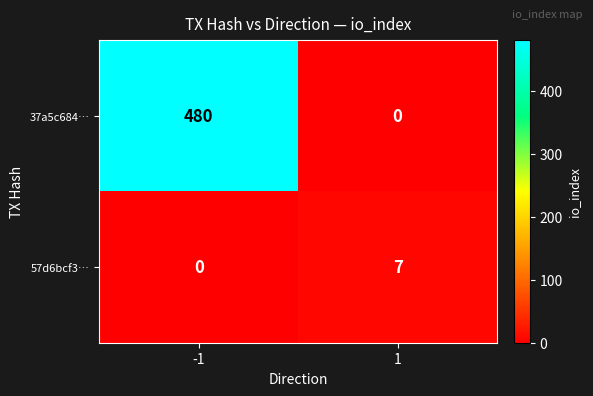

Count the number of categories in the chart.

2